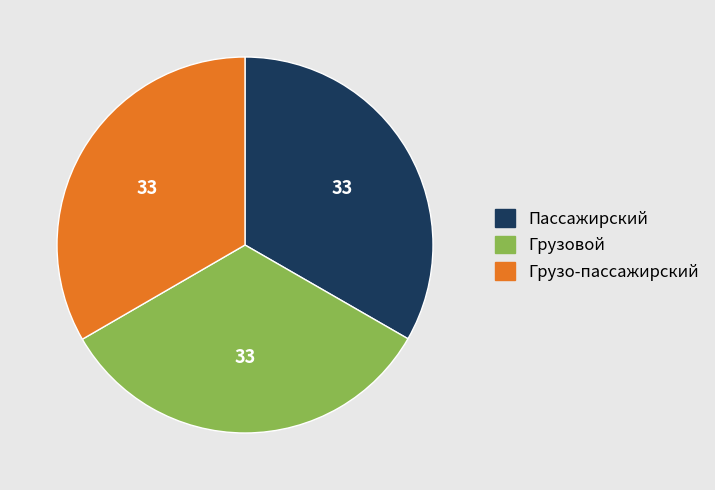

Does any single category account for the majority?

No